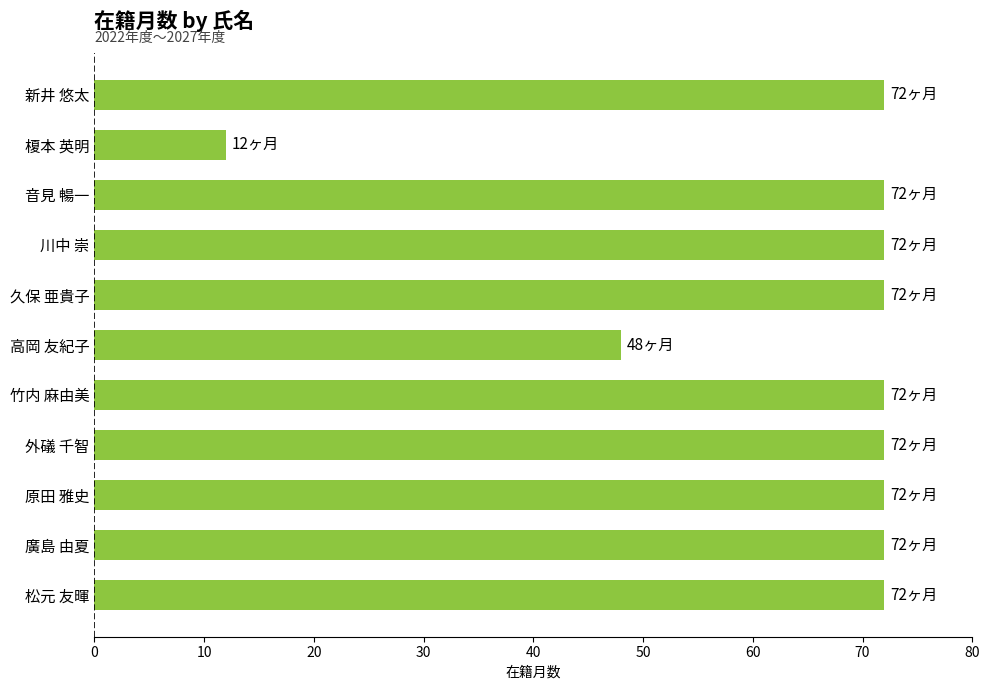

Reading top to bottom, what are all the values shown in this chart?

72	12	72	72	72	48	72	72	72	72	72